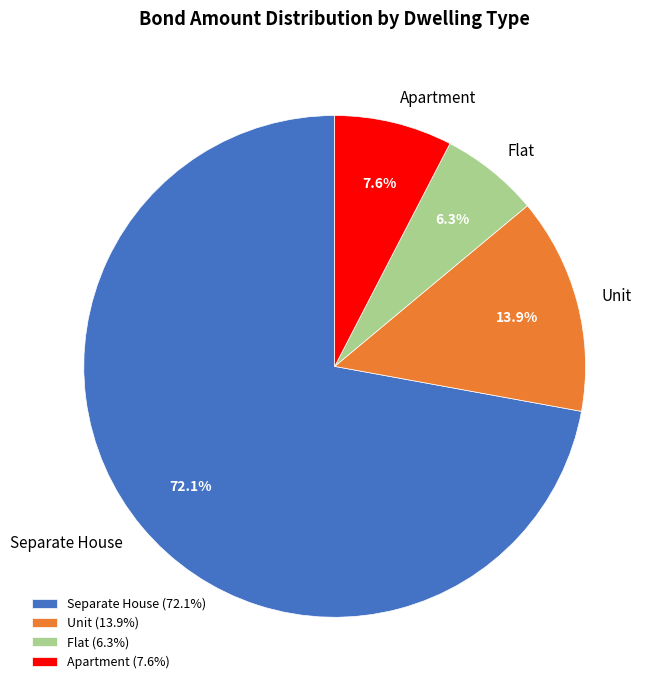

How much of the chart is everything except Flat?

93.7%